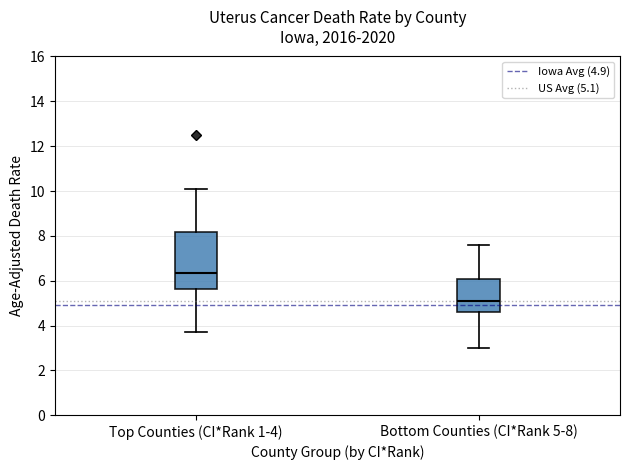

Comparing the boxes themselves (not the whiskers), which one is the tallest?

Top Counties (CI*Rank 1-4)